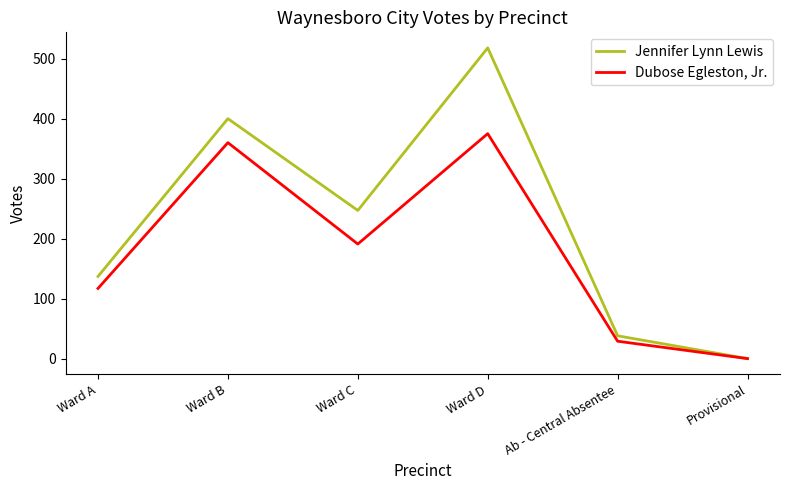

Rank the categories by Jennifer Lynn Lewis value from lowest to highest.

Provisional, Ab - Central Absentee, Ward A, Ward C, Ward B, Ward D